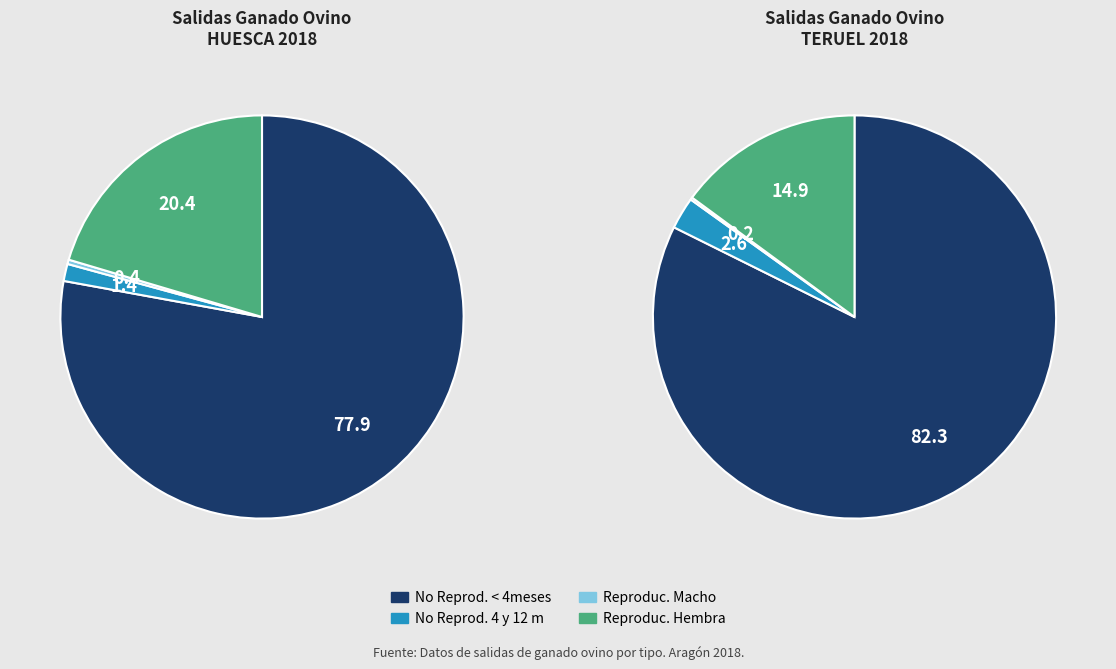

To the nearest percent, what is the combined percentage of No Reprod. < 4meses and No Reprod. 4 y 12 m?

79%